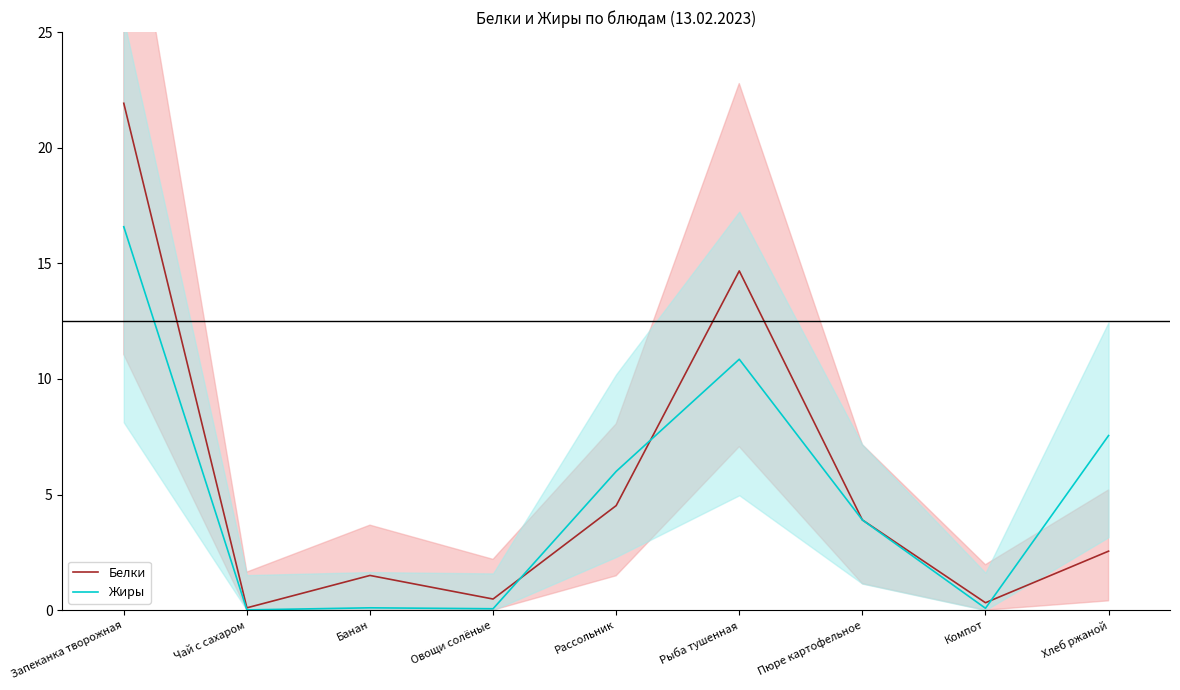

How many interior local valleys does the Жиры series have?

3